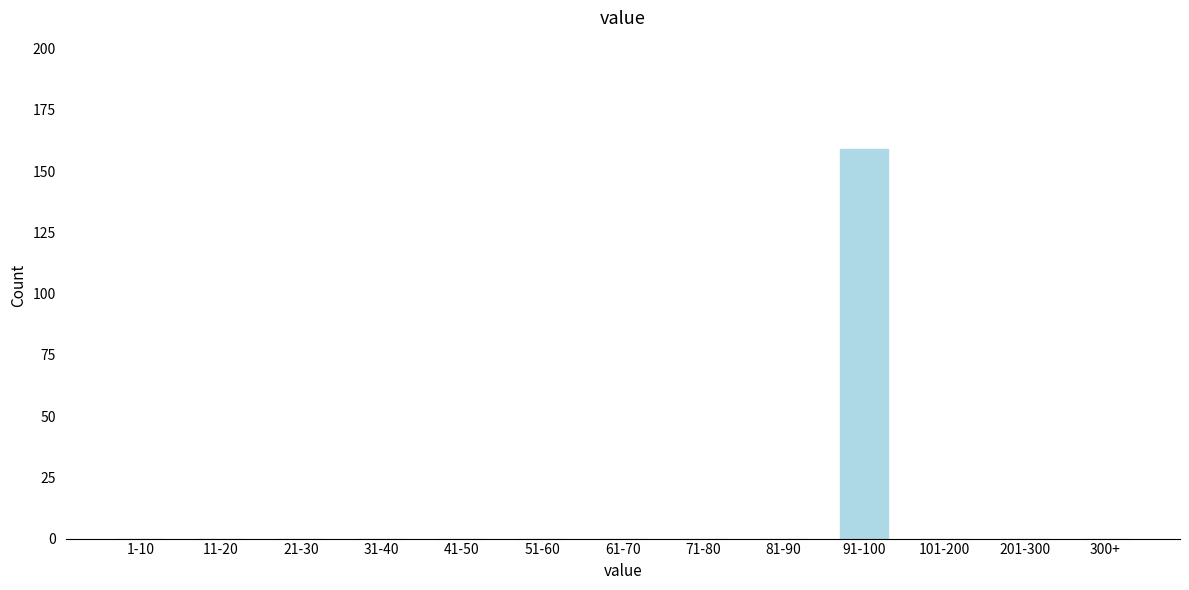

Reading right to left, transcribe all the data shown in this chart.

300+=0	201-300=0	101-200=0	91-100=159	81-90=0	71-80=0	61-70=0	51-60=0	41-50=0	31-40=0	21-30=0	11-20=0	1-10=0